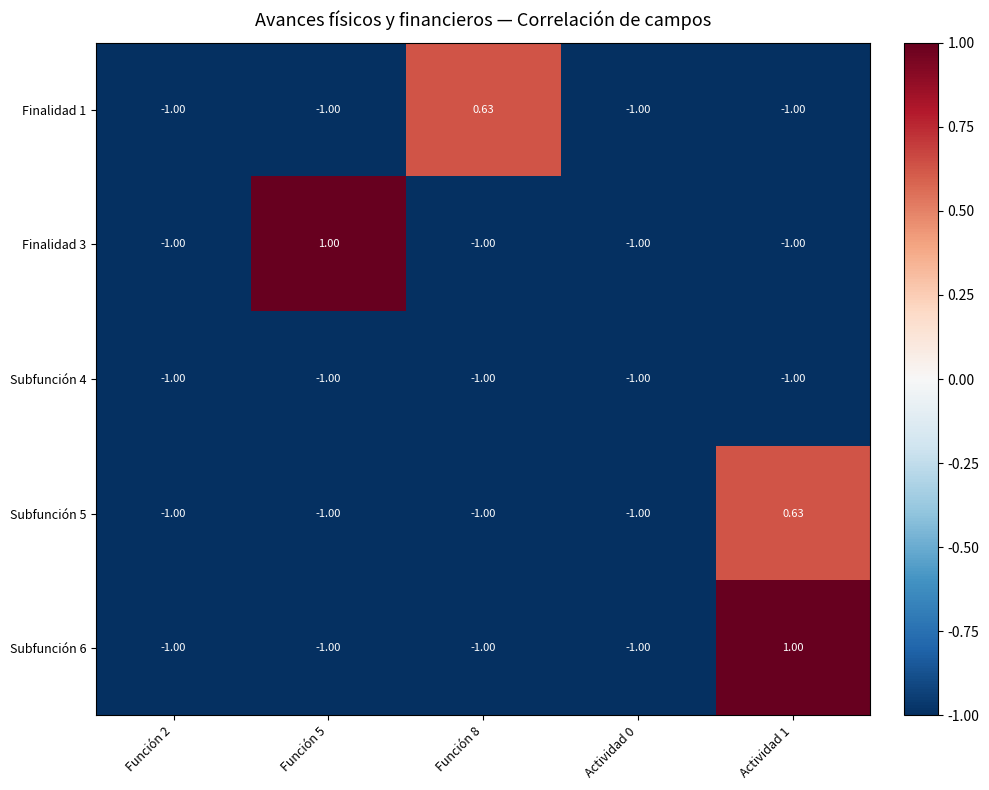

Is the value of Subfunción 4 at Actividad 0 greater than the value of Subfunción 5 at Actividad 1?

No